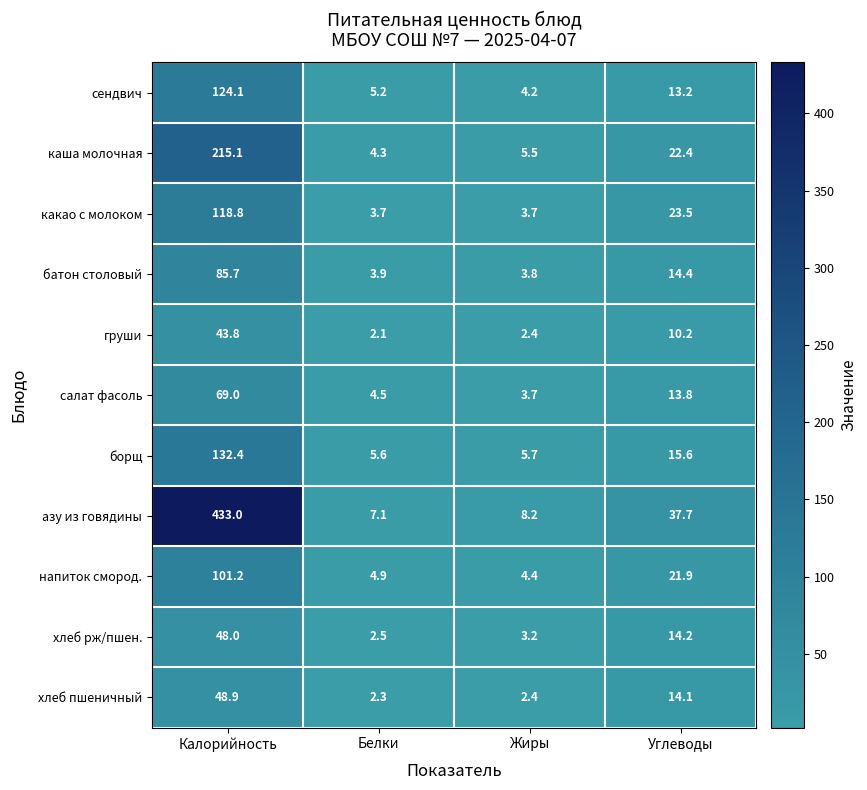

What value does the каша молочная series have at Белки?

4.3